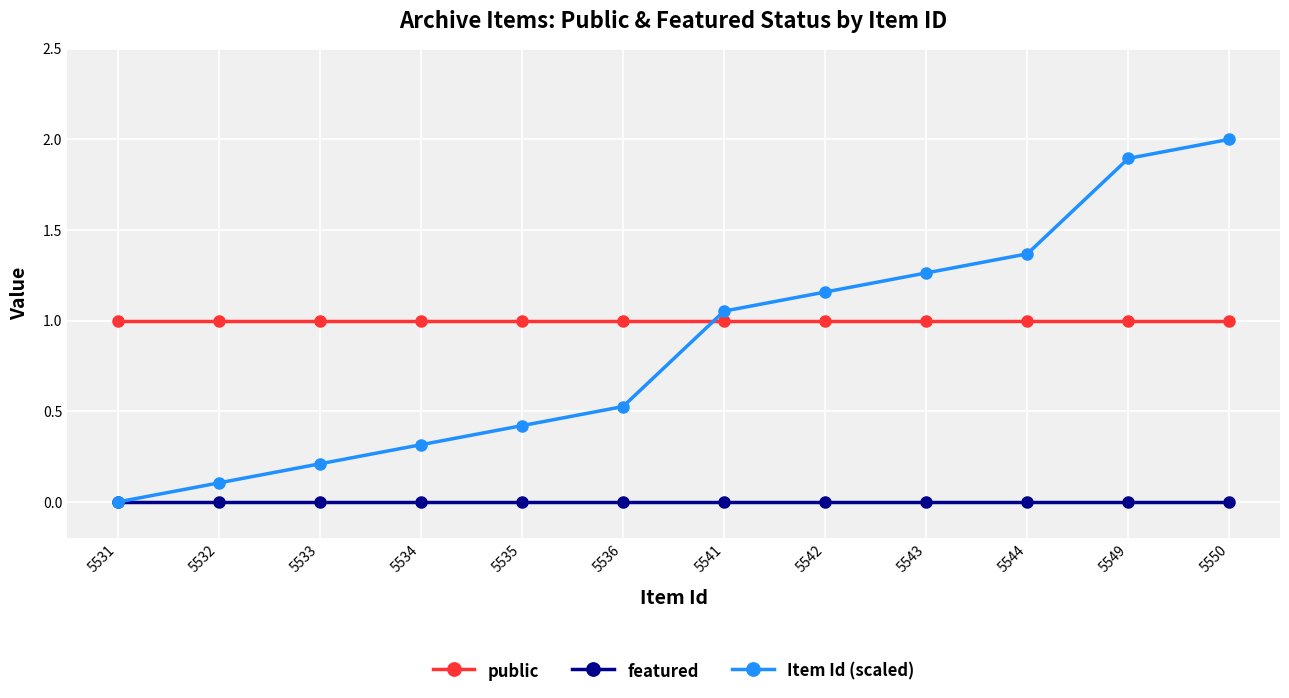

Is the value of public at 5535 greater than the value of Item Id (scaled) at 5543?

No